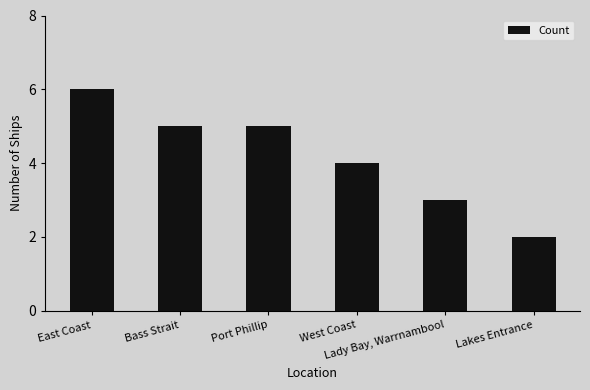

Reading right to left, extract all data points from this chart.

2	3	4	5	5	6